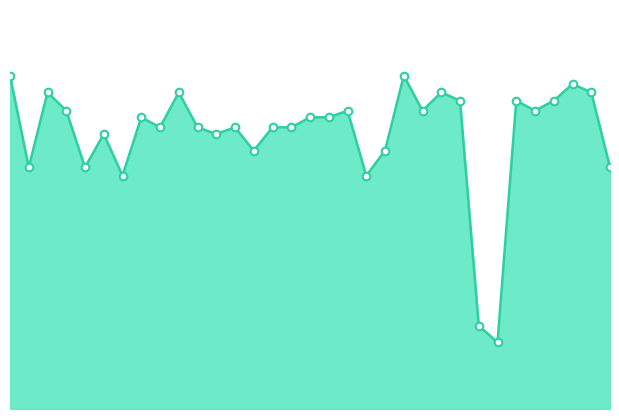

Does the chart have visible grid lines?

No